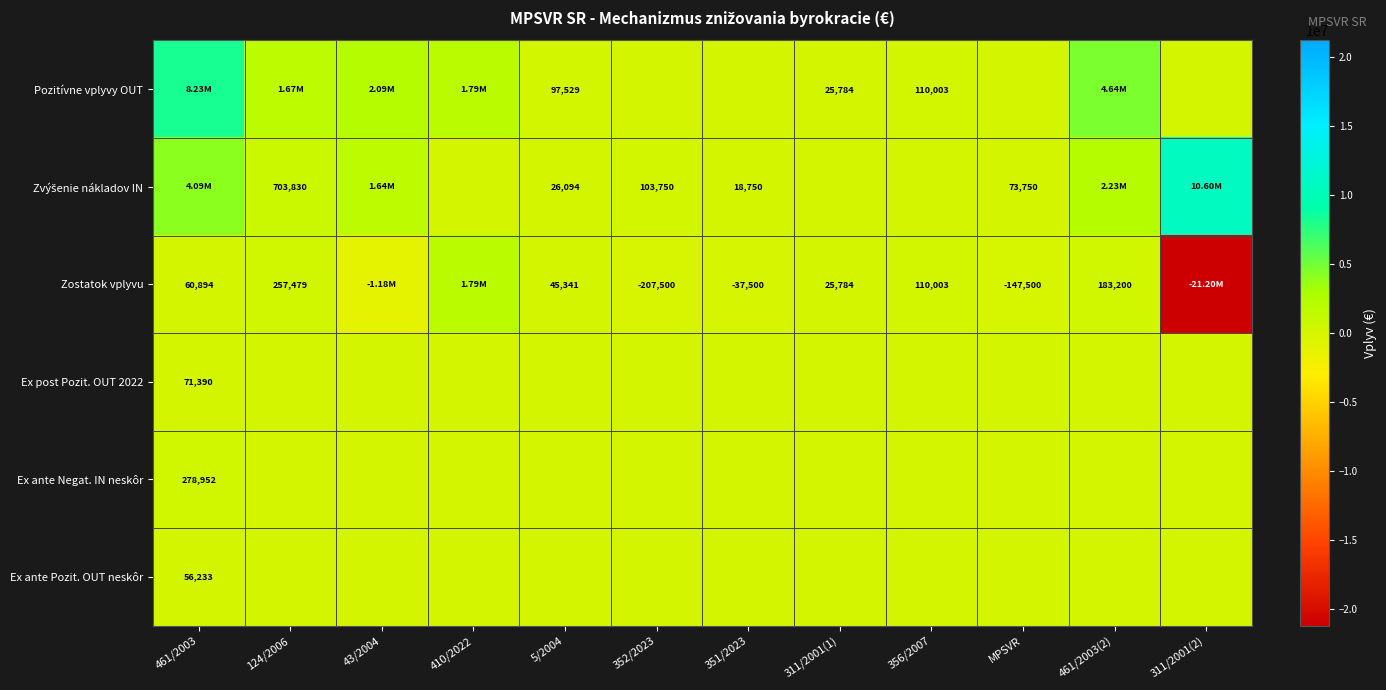

What is the difference between the Zvýšenie nákladov IN values at 43/2004 and 356/2007?

1637250.0